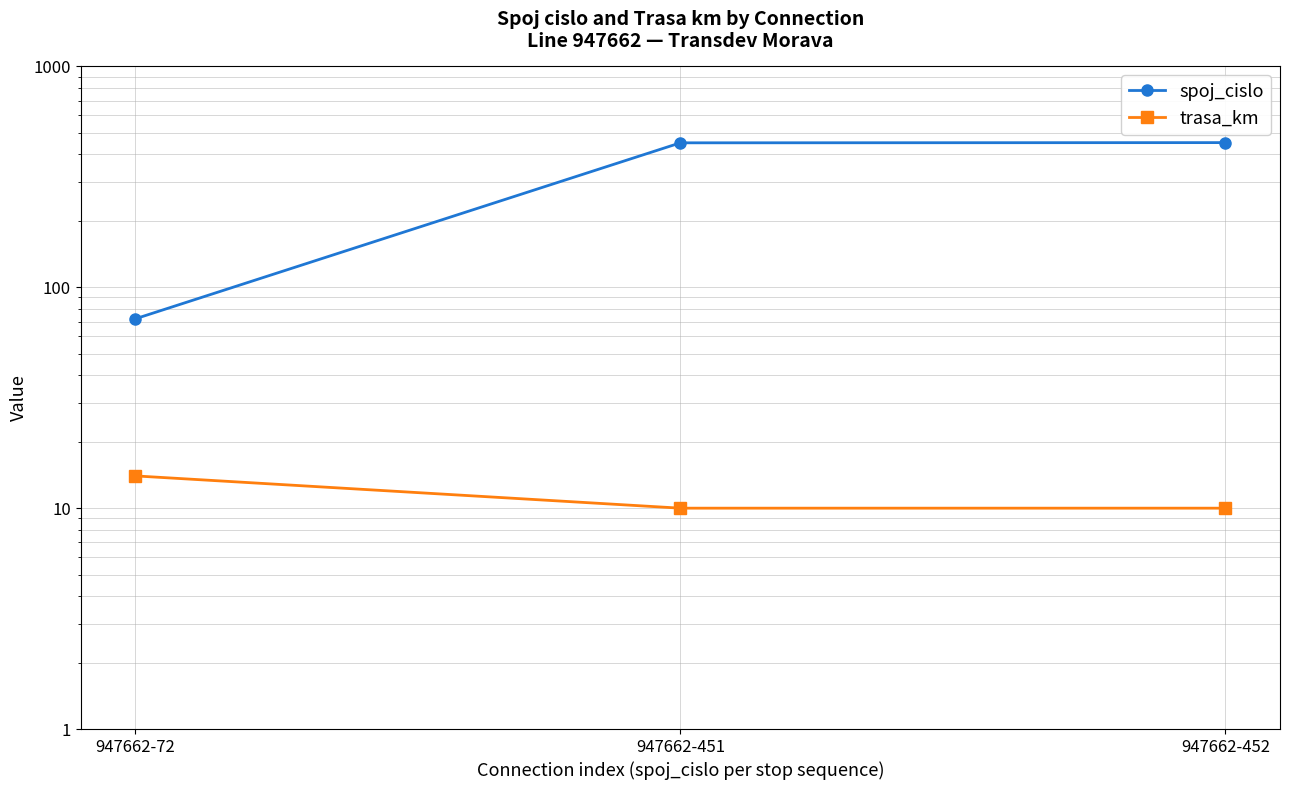

What is the total value across all series at 947662-452?

462